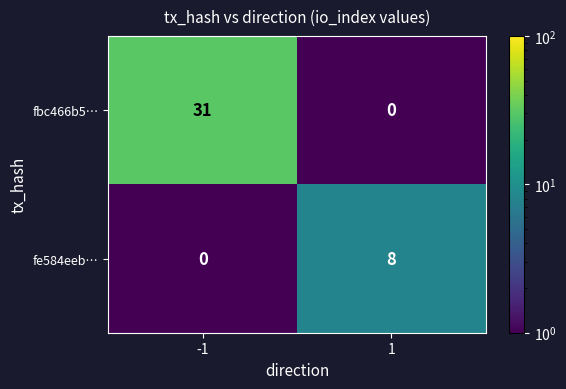

Reading left to right, extract all data points from this chart.

fbc466b5…: -1=31	1=0
fe584eeb…: -1=0	1=8